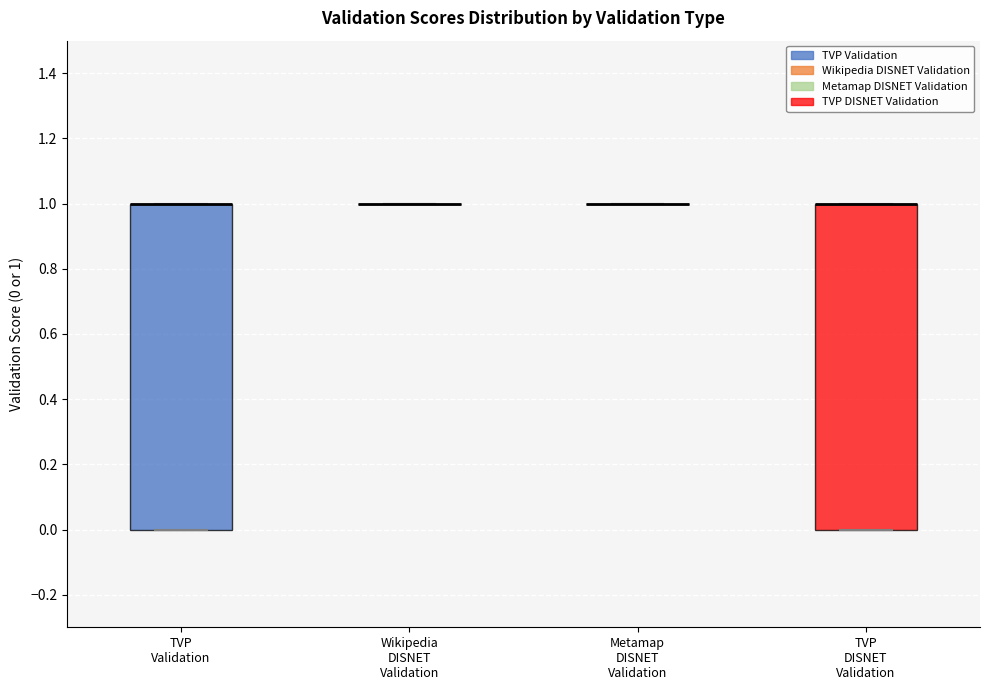

Reading left to right, transcribe this box plot: for each box, give where its median line is, the range the box spans, and where its two whiskers end, as read against the y-axis. The values are not printed on the chart, so give them approximately, as read against the axis.

TVP Validation: median 1 (drawn on the box's upper edge), box 0 to 1, whiskers 0 to 1
Wikipedia DISNET Validation: box collapsed to a line at 1, whiskers 1 to 1
Metamap DISNET Validation: box collapsed to a line at 1, whiskers 1 to 1
TVP DISNET Validation: median 1 (drawn on the box's upper edge), box 0 to 1, whiskers 0 to 1